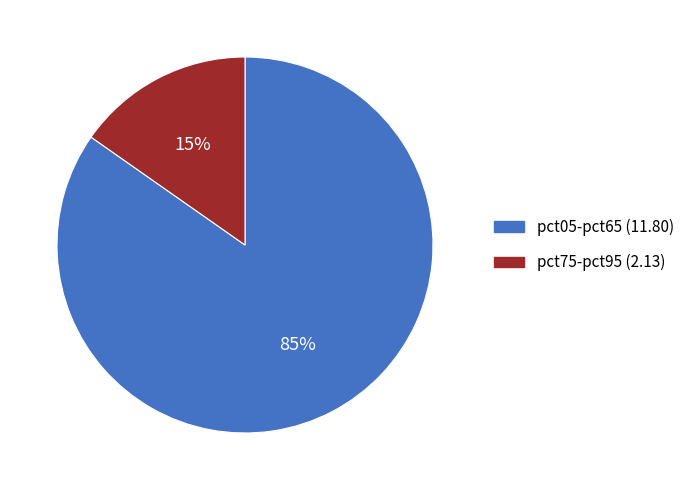

Does any single category account for the majority?

Yes